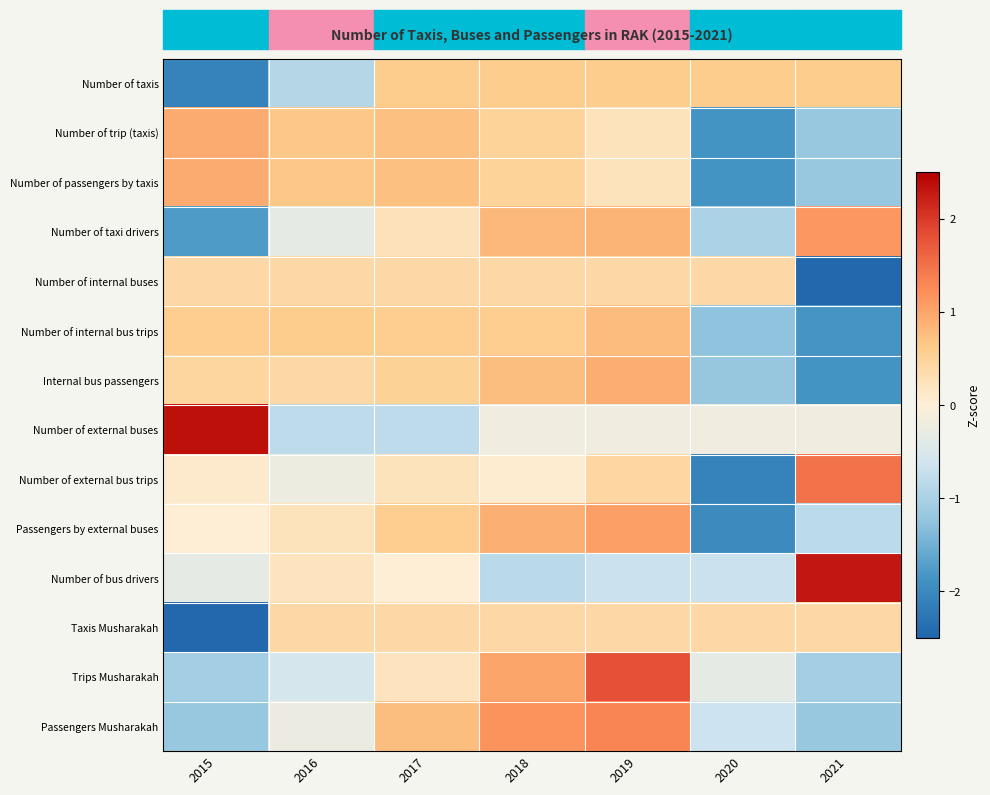

Count the number of data series in this chart.

14